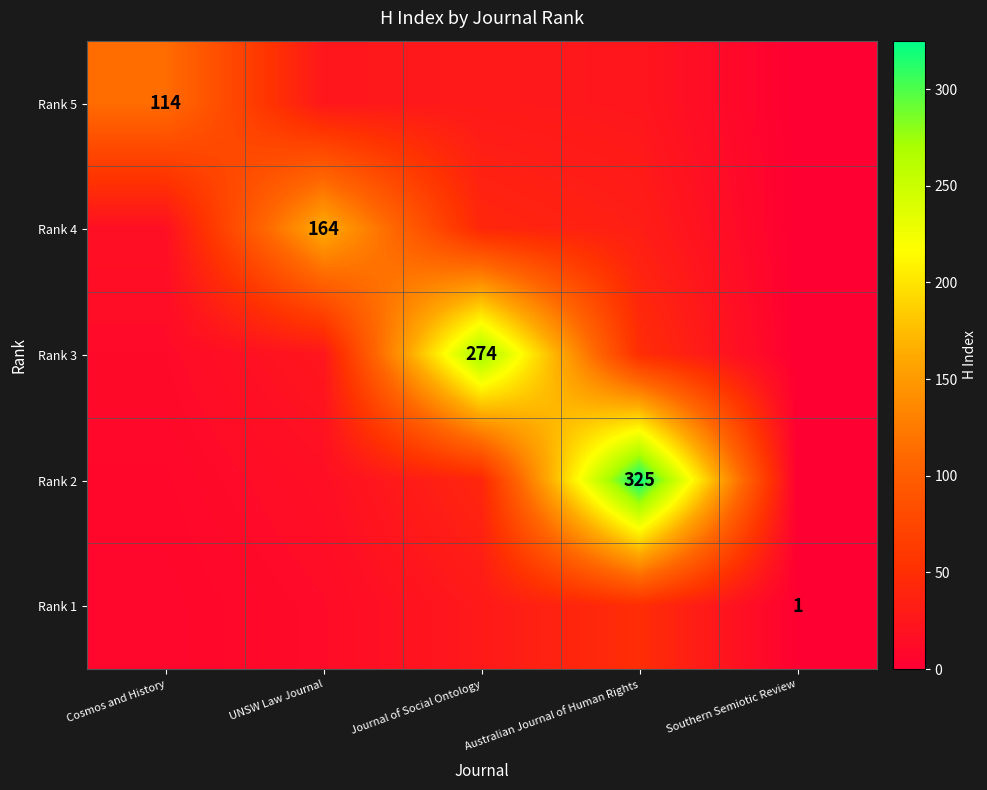

List the series in order of their peak value, highest first.

Rank 2, Rank 3, Rank 4, Rank 5, Rank 1